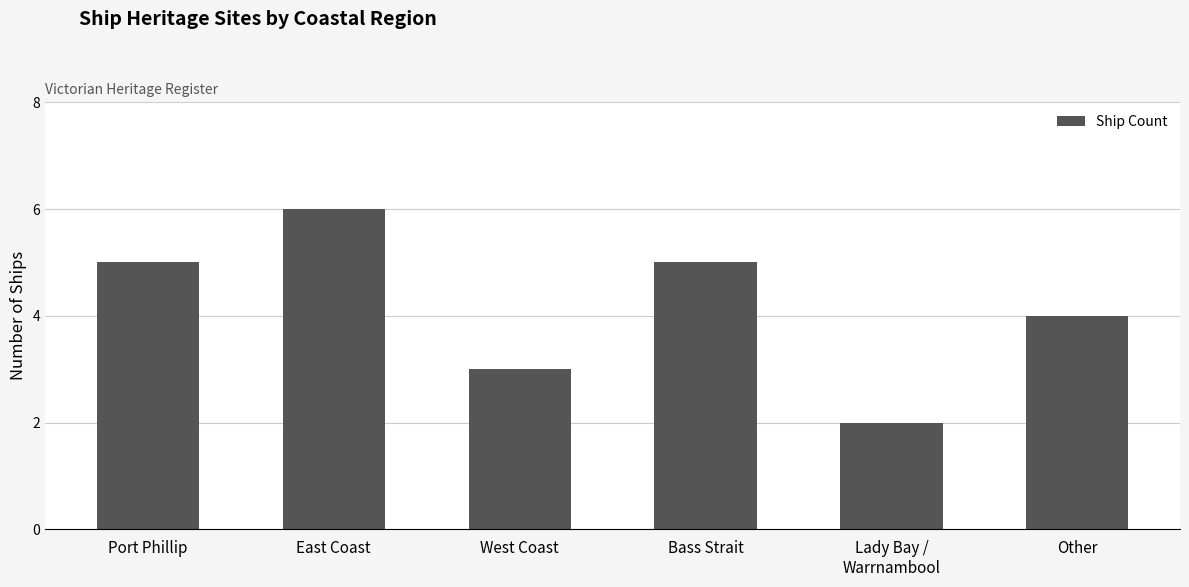

How many bars are there in total?

6